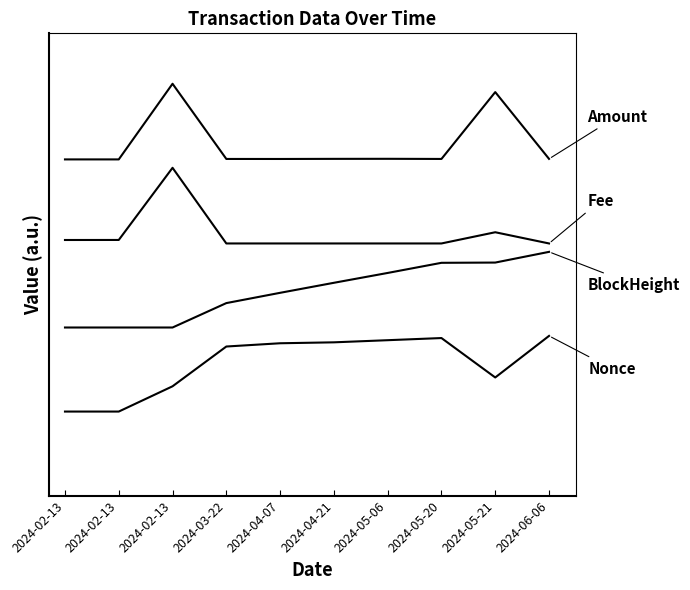

Does the chart have visible grid lines?

No